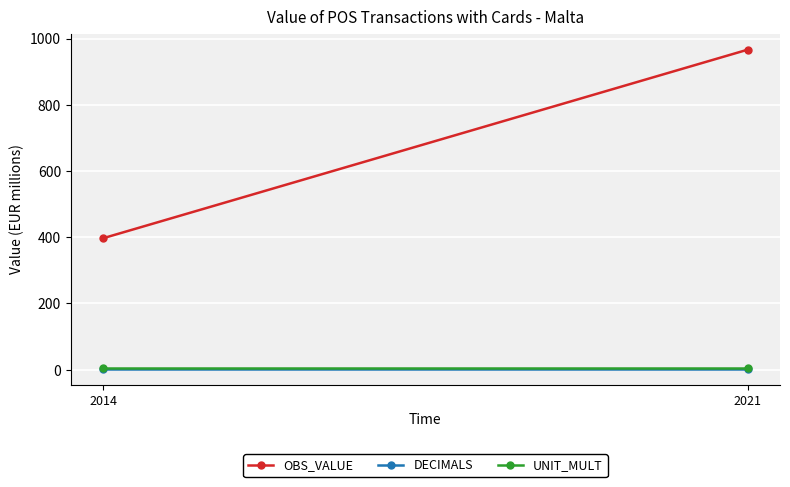

The UNIT_MULT series shows 1.6 at 2014. True or false?

False